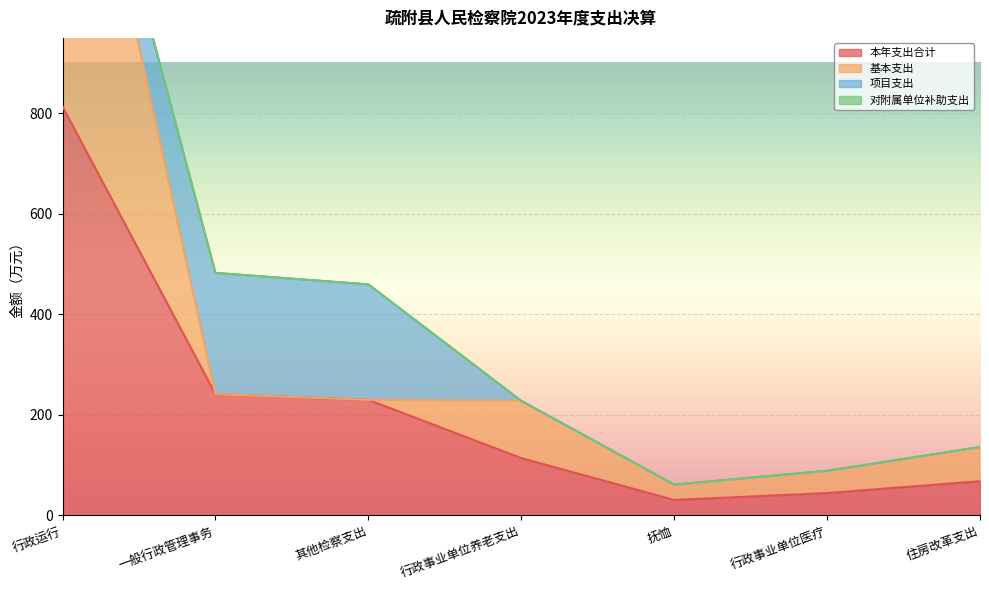

What is the highest value of the 本年支出合计 series?

813.4